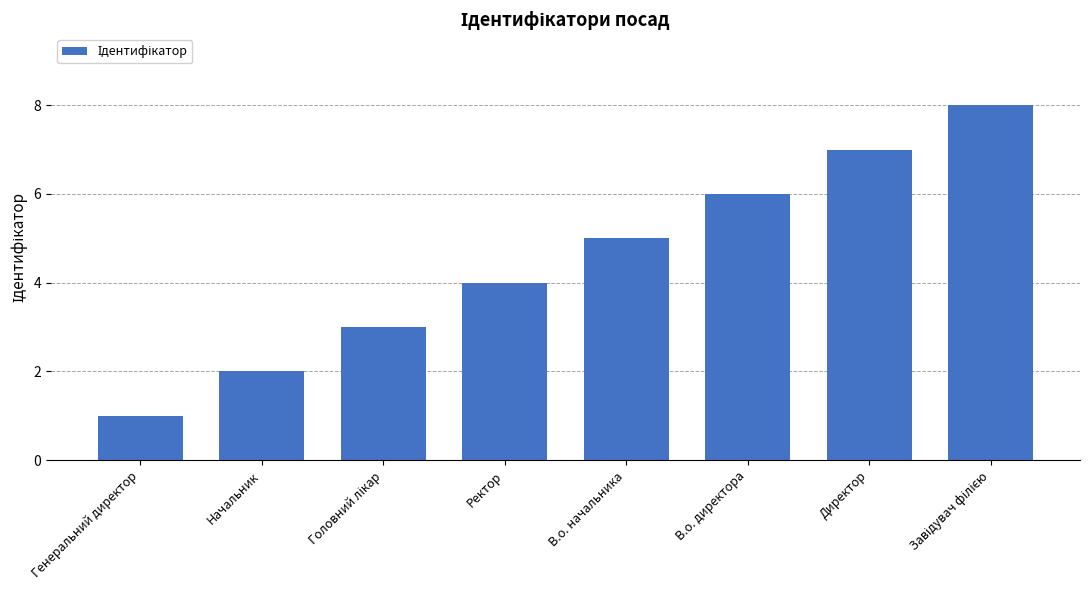

How many categories are shown in the chart?

8